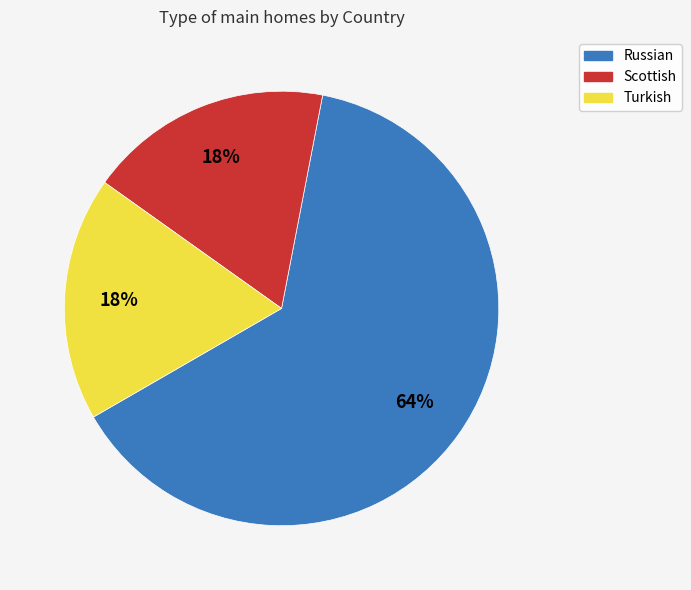

How many segments does this pie chart have?

3